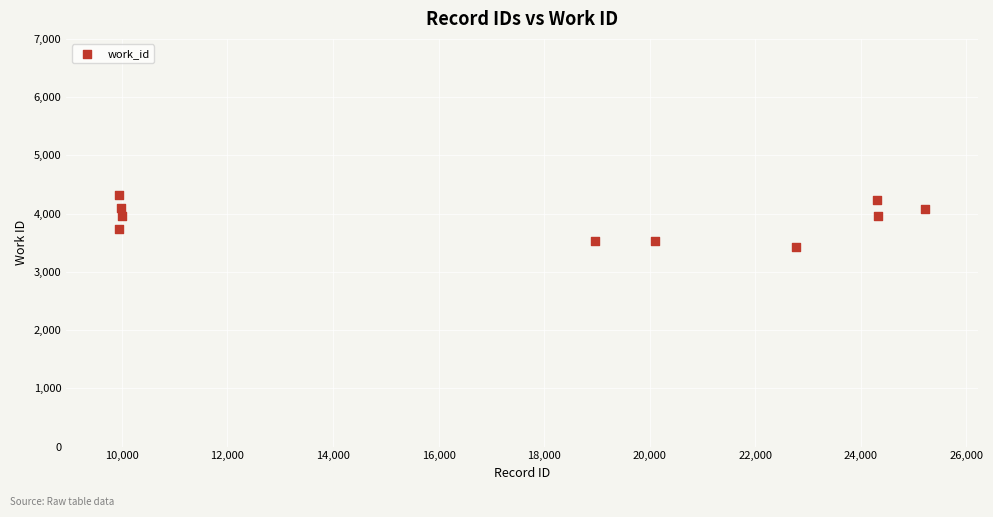

What is the range of X values (max minus min)?

15273.0